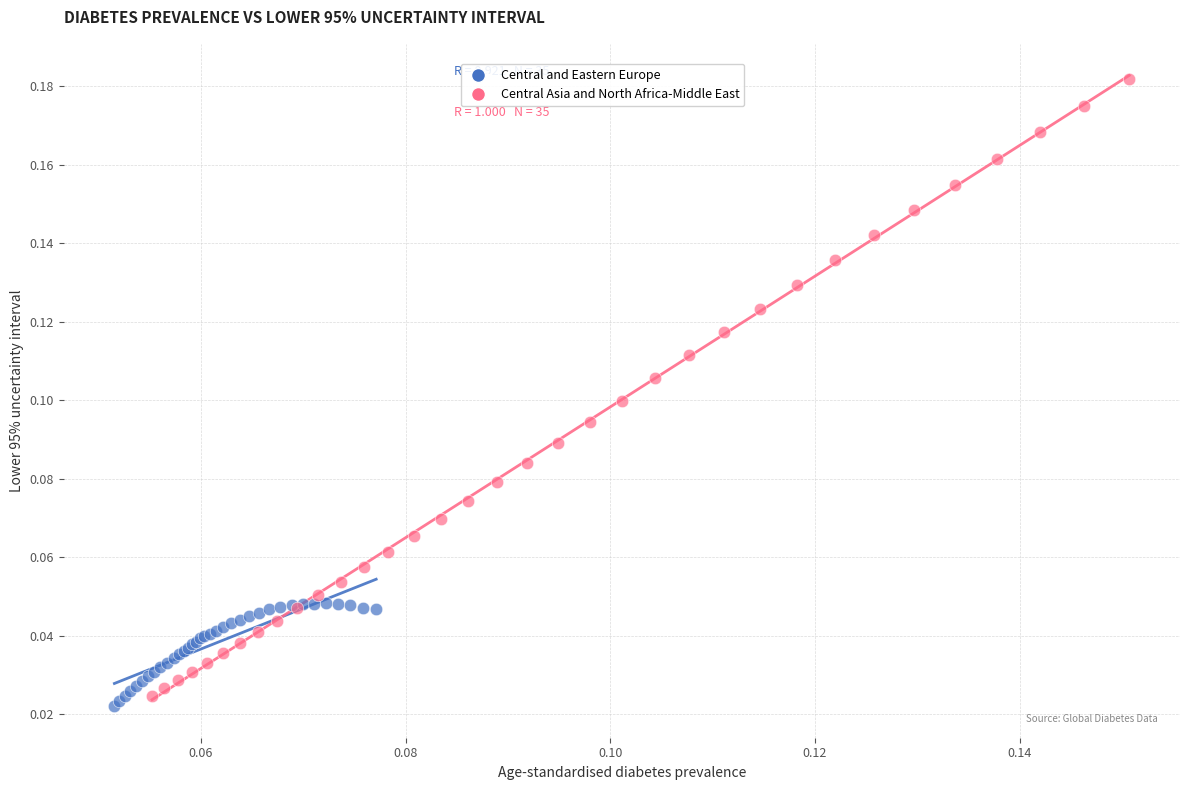

Which series contains the highest Y value?

Central Asia and North Africa-Middle East